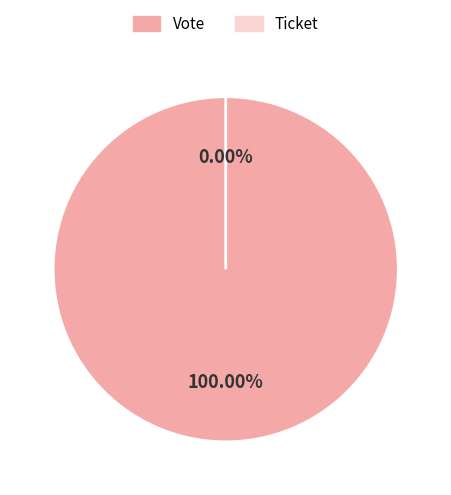

Which slice is the smallest?

Ticket